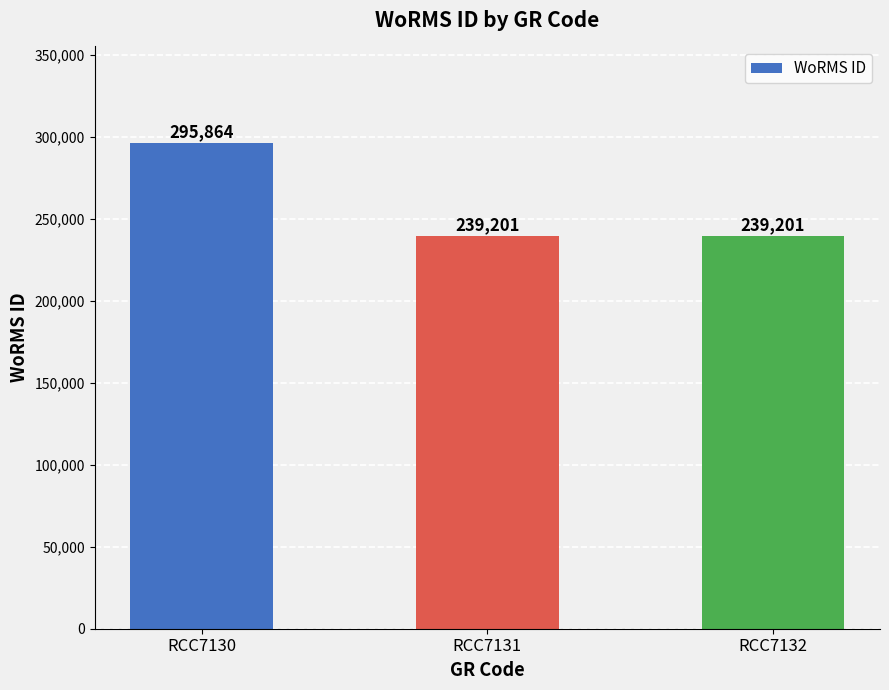

How many categories are shown in the chart?

3